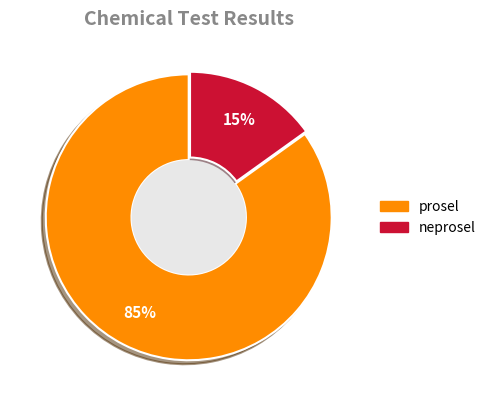

Combined, do neprosel and prosel account for over 50%?

Yes